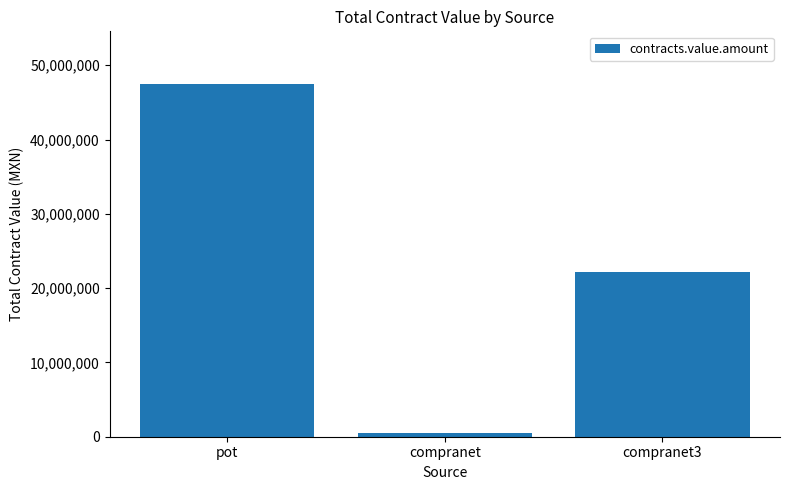

Where does the data first go above 22134217?

pot